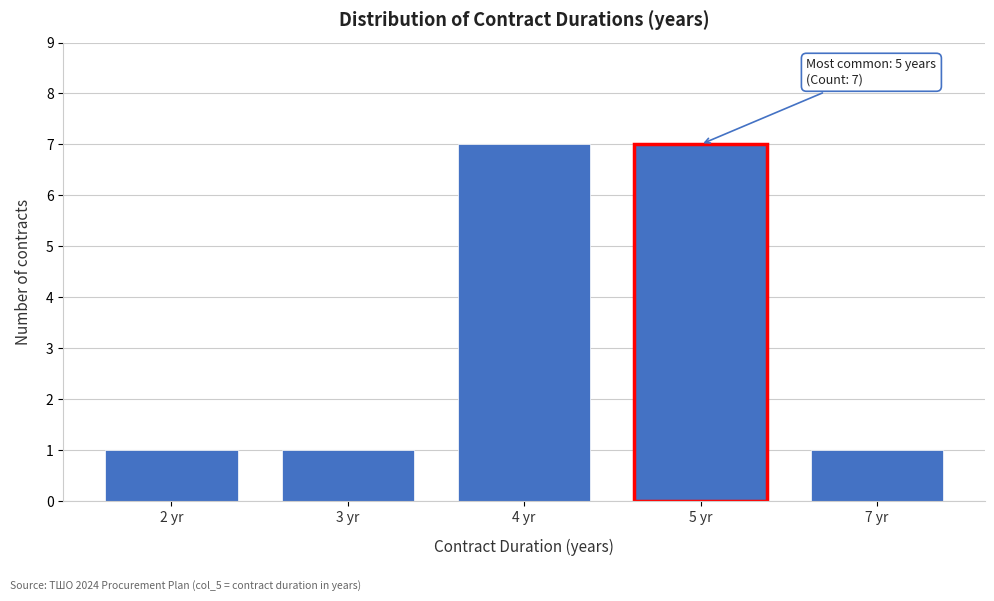

Reading right to left, list all the values displayed in this chart.

1	7	7	1	1